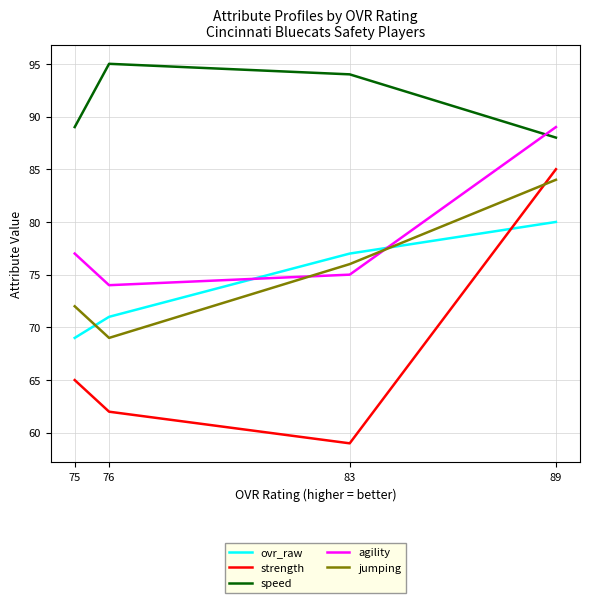

Is it true that speed equals 32 at 83?

False